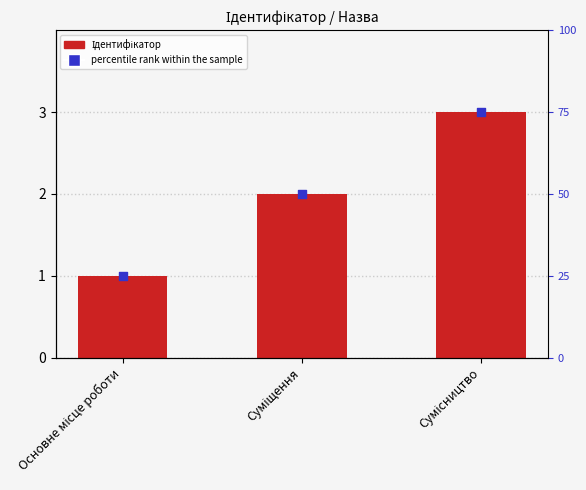

Which series has the largest Y range (max minus min)?

percentile rank